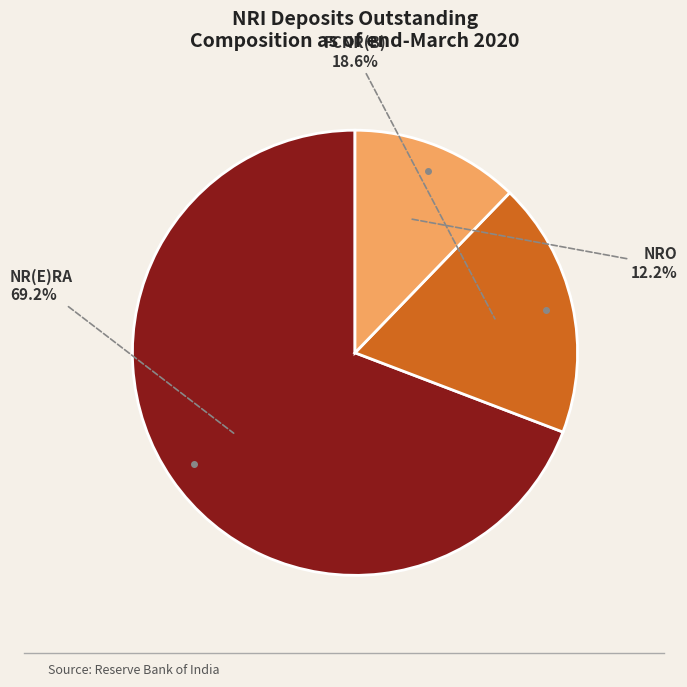

Is there any slice that represents more than half of the pie?

Yes